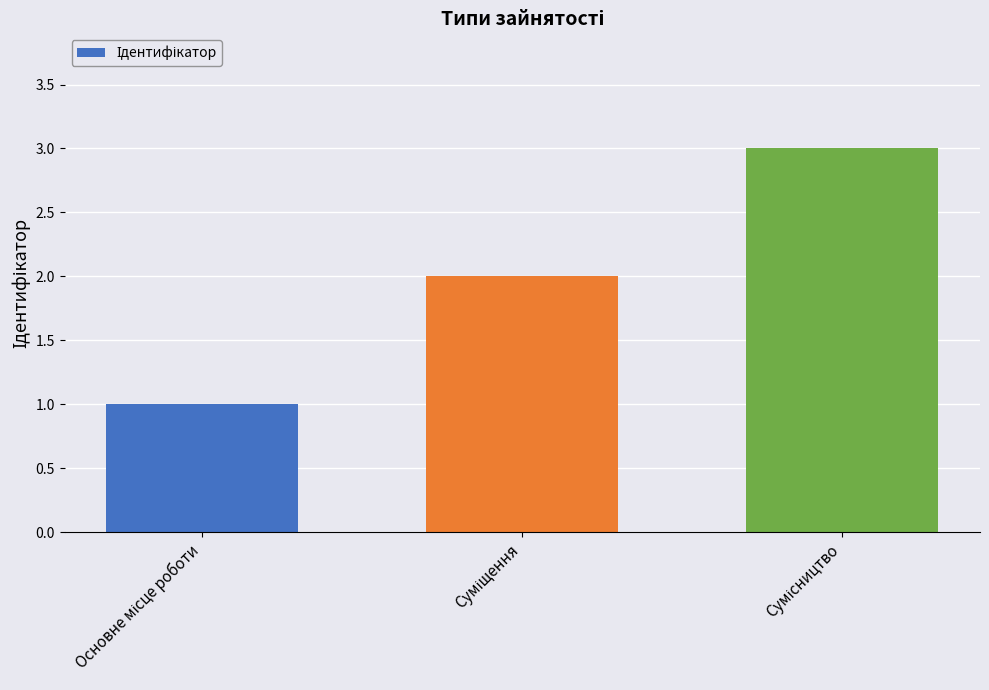

What is the sum of all values?

6